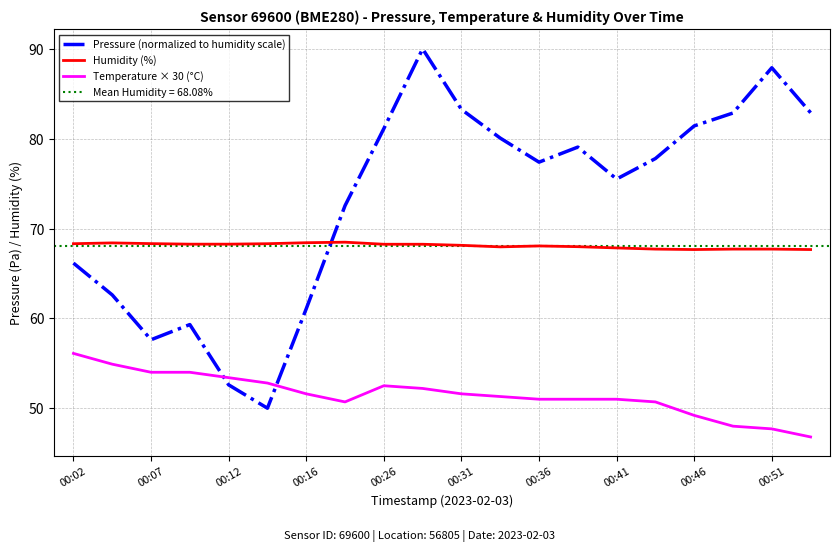

At which label does Humidity (%) first exceed 68?

00:02